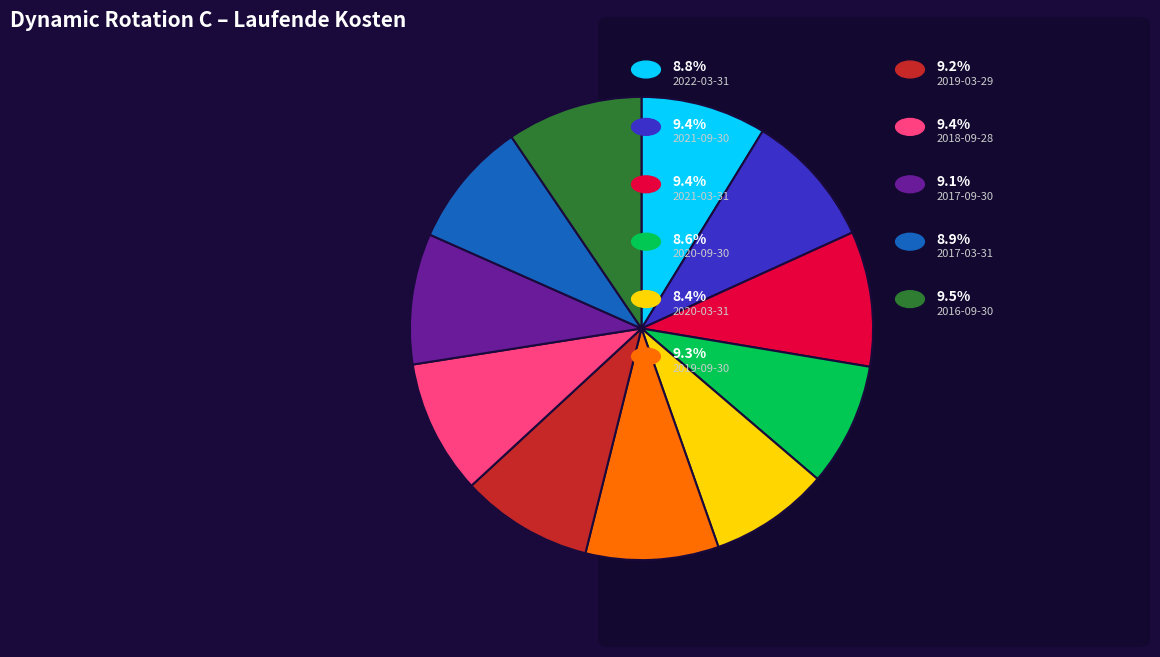

How many slices are in this pie chart?

11